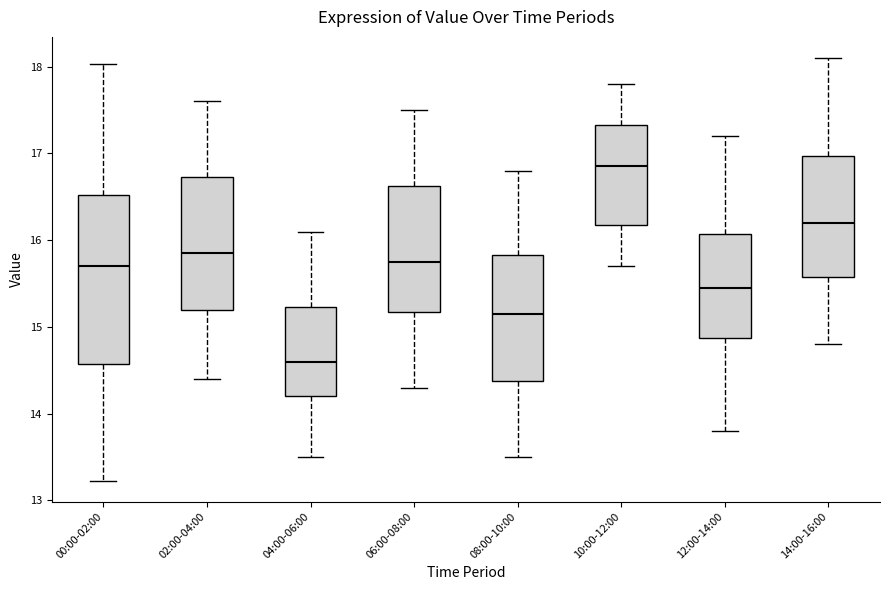

Reading left to right, read every box against the y-axis: the position of its median line, the range the box covers, and the ends of its whiskers. The values are not printed on the chart, so give them approximately, as read against the axis.

00:00-02:00: median 15.7, box 14.6 to 16.5, whiskers 13.2 to 18.0
02:00-04:00: median 15.9, box 15.2 to 16.7, whiskers 14.4 to 17.6
04:00-06:00: median 14.6, box 14.2 to 15.2, whiskers 13.5 to 16.1
06:00-08:00: median 15.8, box 15.2 to 16.6, whiskers 14.3 to 17.5
08:00-10:00: median 15.2, box 14.4 to 15.8, whiskers 13.5 to 16.8
10:00-12:00: median 16.9, box 16.2 to 17.3, whiskers 15.7 to 17.8
12:00-14:00: median 15.5, box 14.9 to 16.1, whiskers 13.8 to 17.2
14:00-16:00: median 16.2, box 15.6 to 17.0, whiskers 14.8 to 18.1